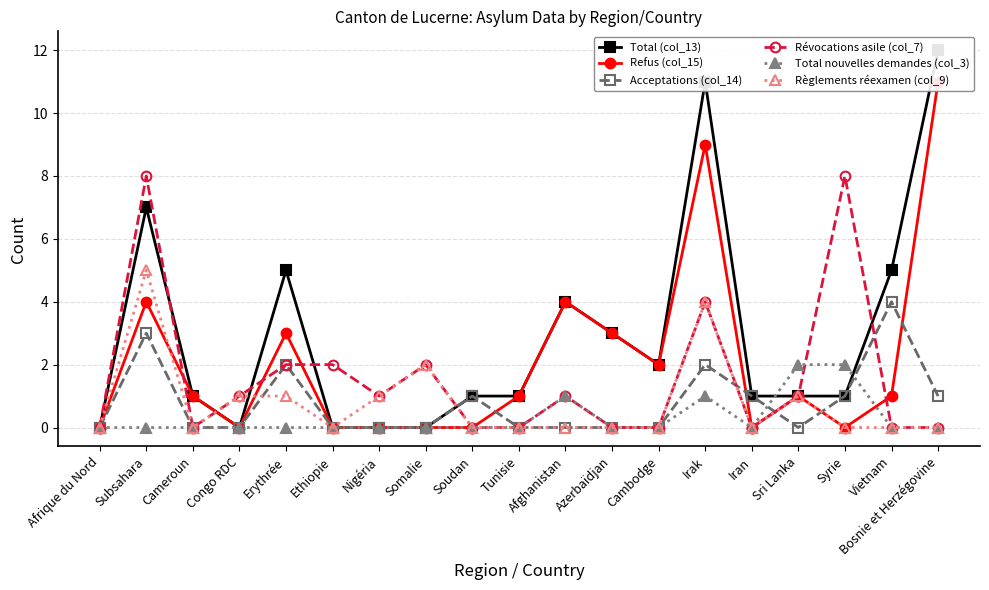

What is the label of the 5th point from the right?

Iran